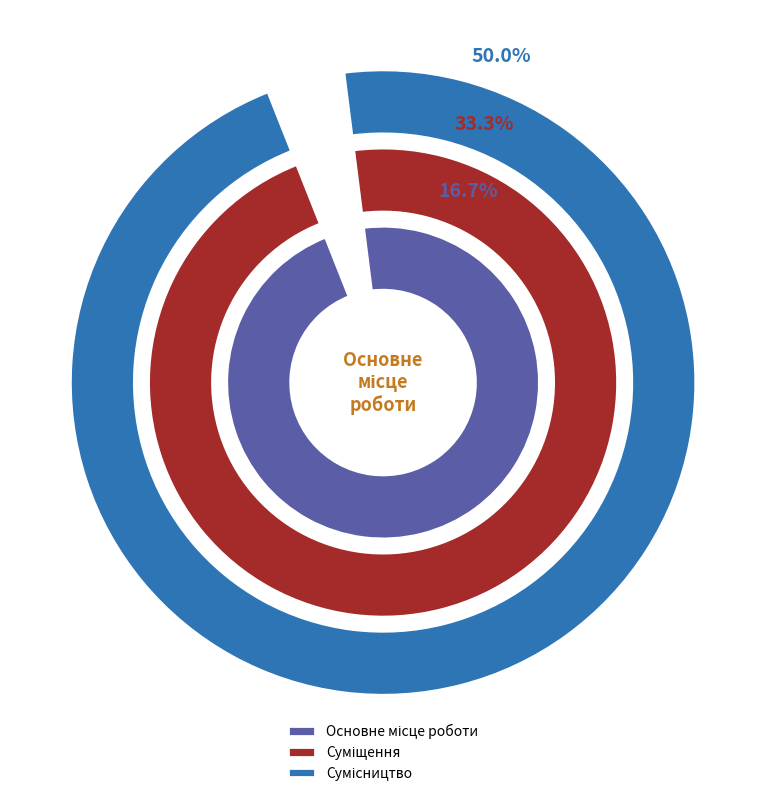

What is the change in value from Основне місце роботи to Сумісництво?

+2